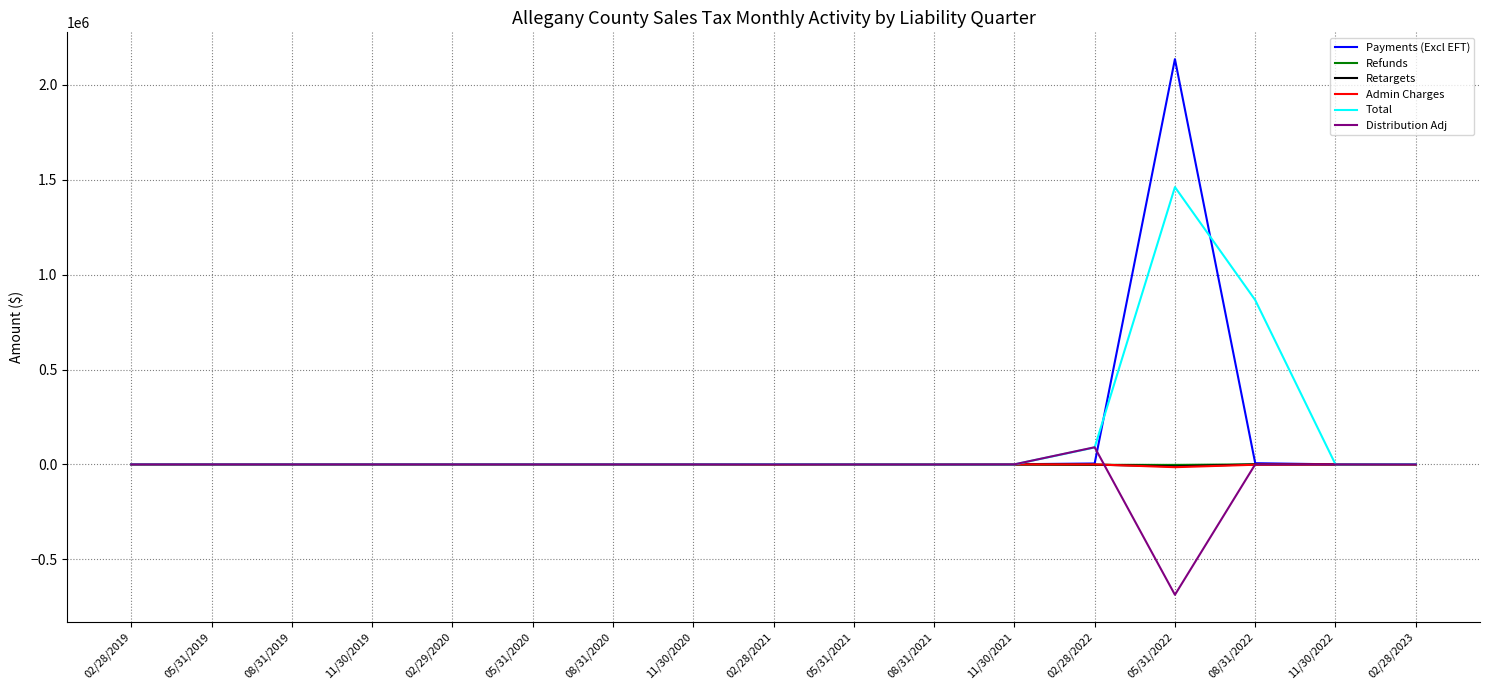

At which category is the sum across all series the highest?

05/31/2022